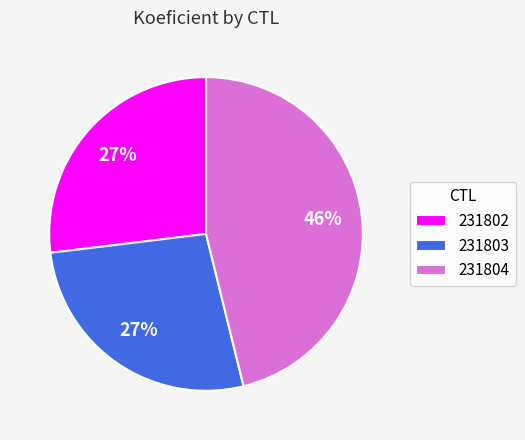

Is the sum of 231803 and 231802 greater than half?

Yes